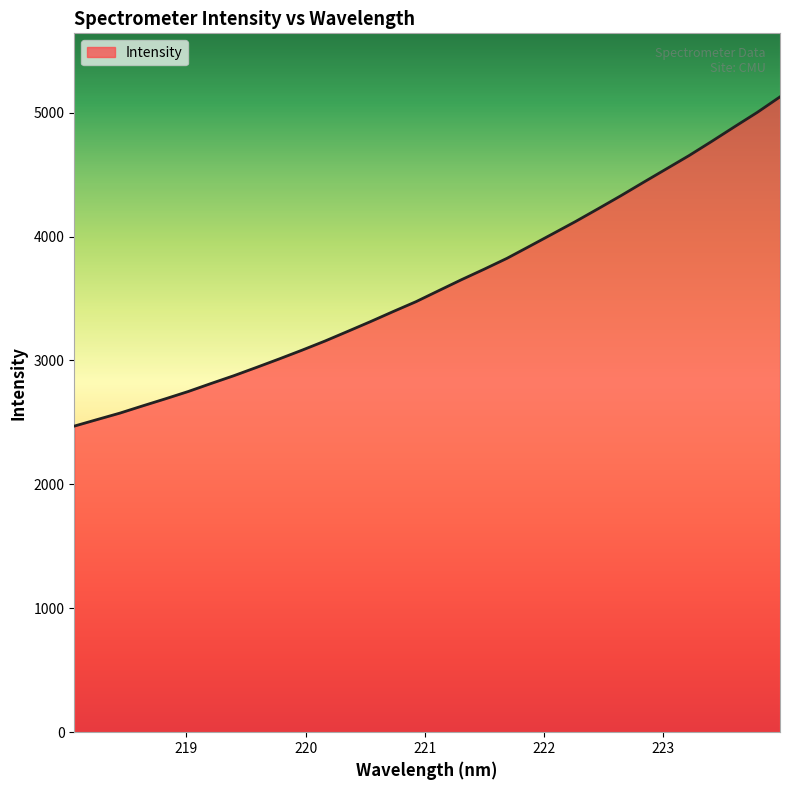

What is the smallest value displayed?

2470.1